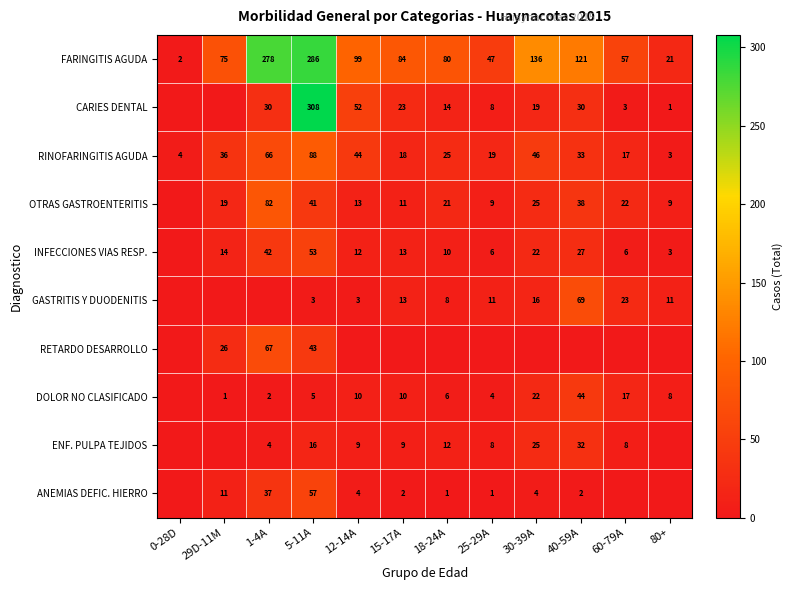

At how many categories does at least one series exceed 87?

5